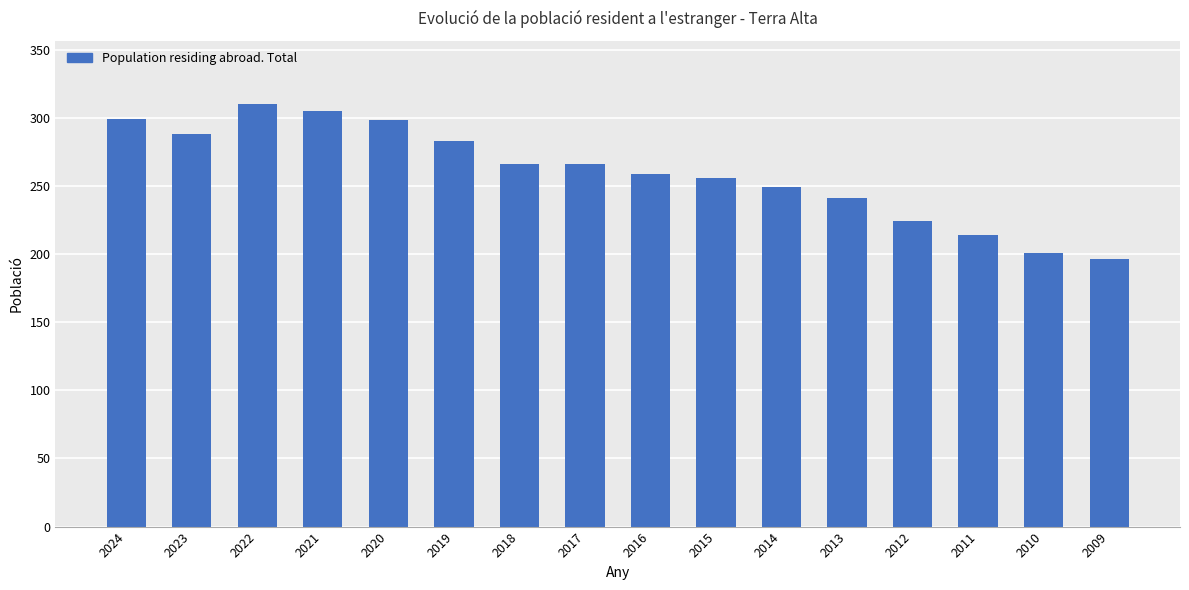

Read the value at 2012, to the nearest 10.

220